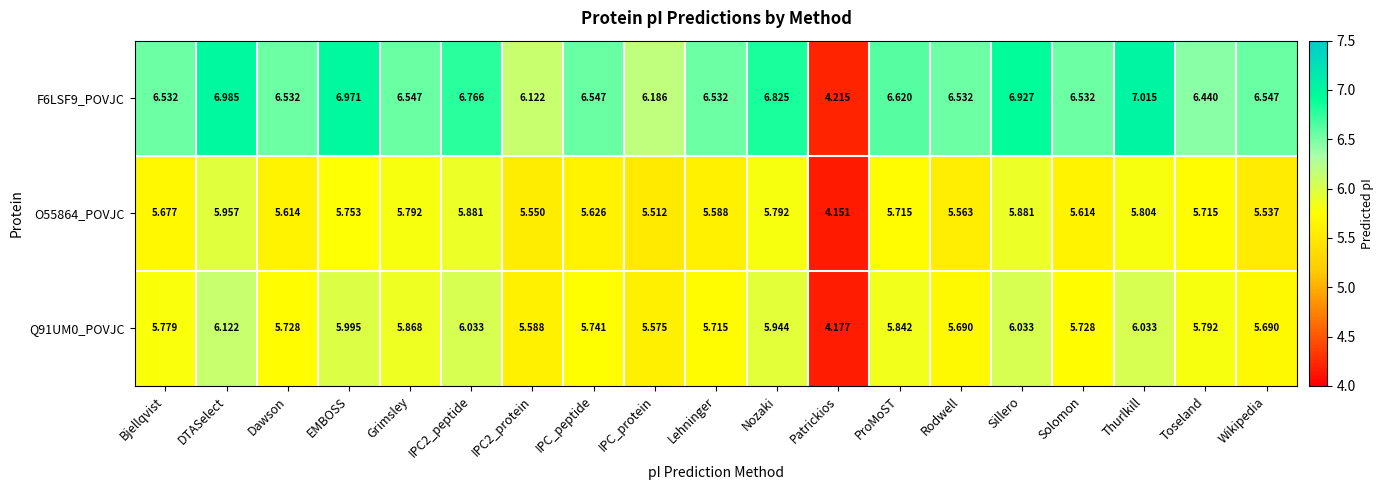

Is the value of O55864_POVJC at ProMoST greater than the value of Q91UM0_POVJC at IPC2_protein?

Yes